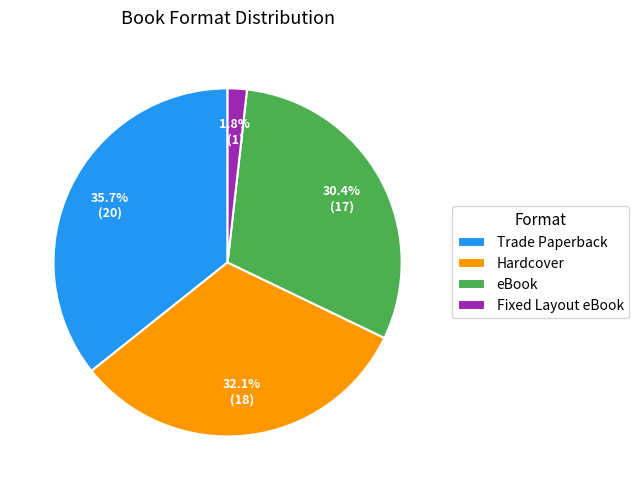

To the nearest percent, what is the combined percentage of Trade Paperback and Hardcover?

68%